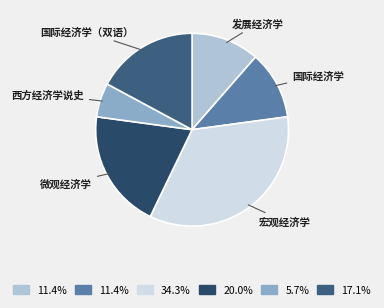

How many slices are in this pie chart?

6